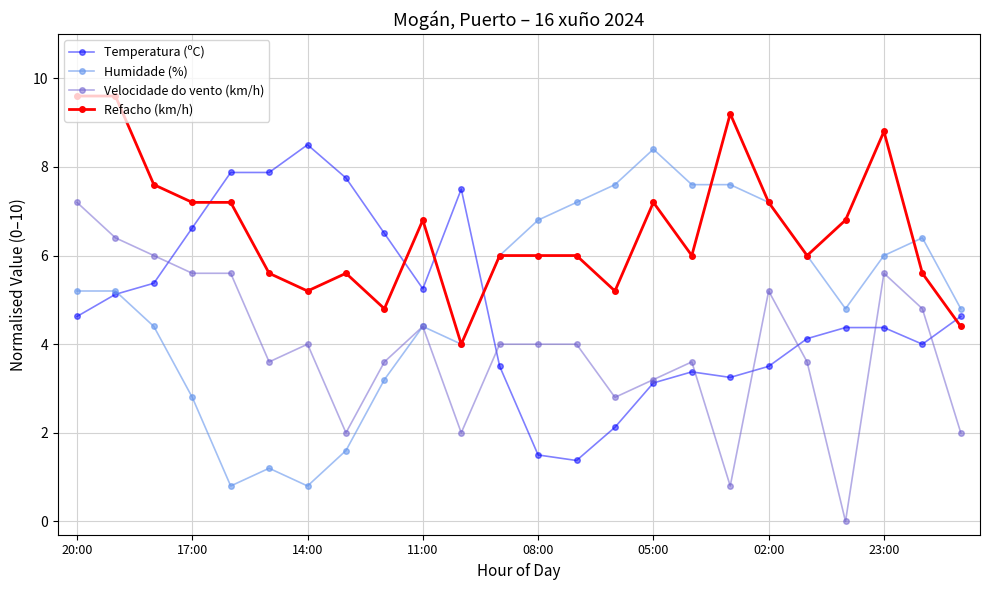

How many categories are shown in the chart?

24